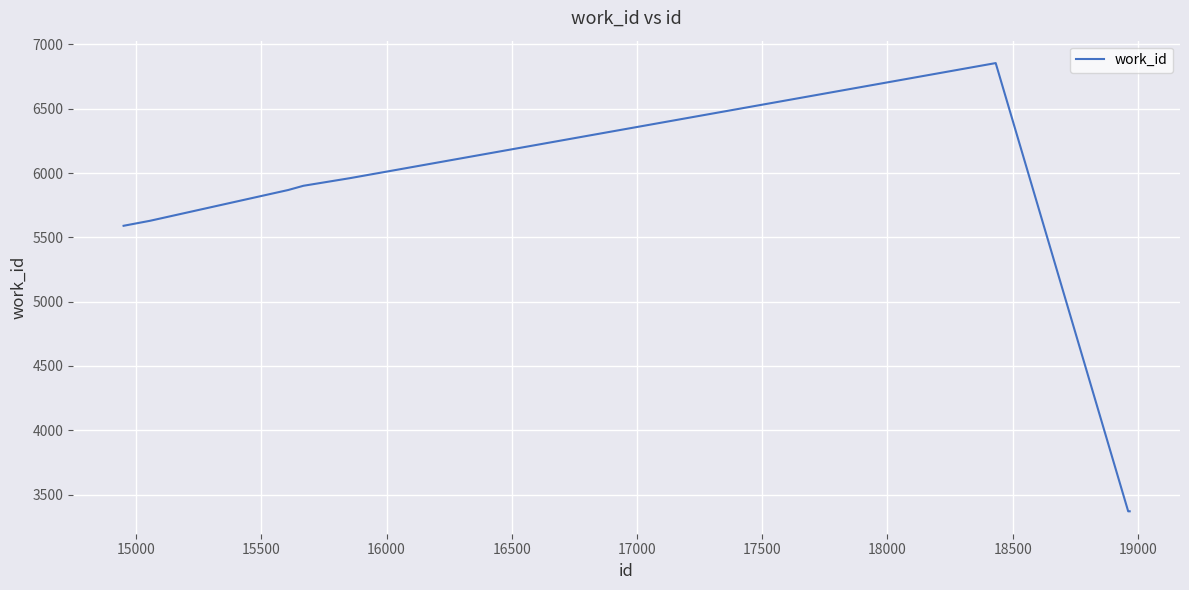

What is the minimum value shown in the chart?

3370